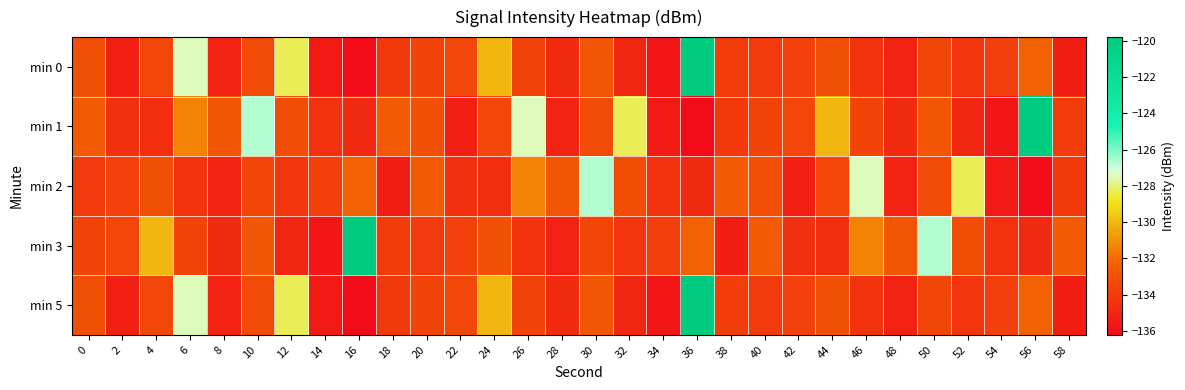

What is the total value across all series at 18?

-670.3